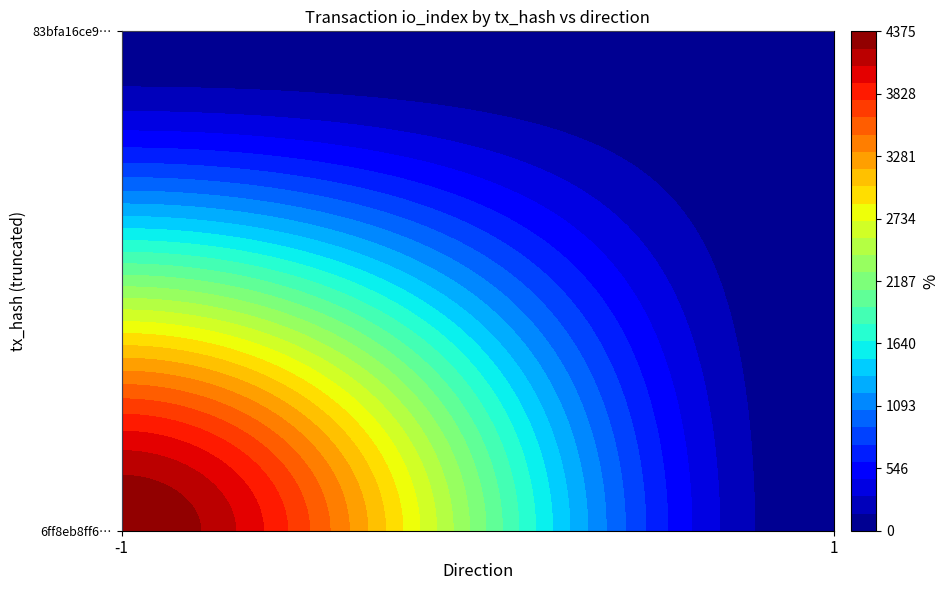

Is it true that 83bfa16ce9283ff10b9f1b72b8b2f14c404418a equals 1 at direction?

True